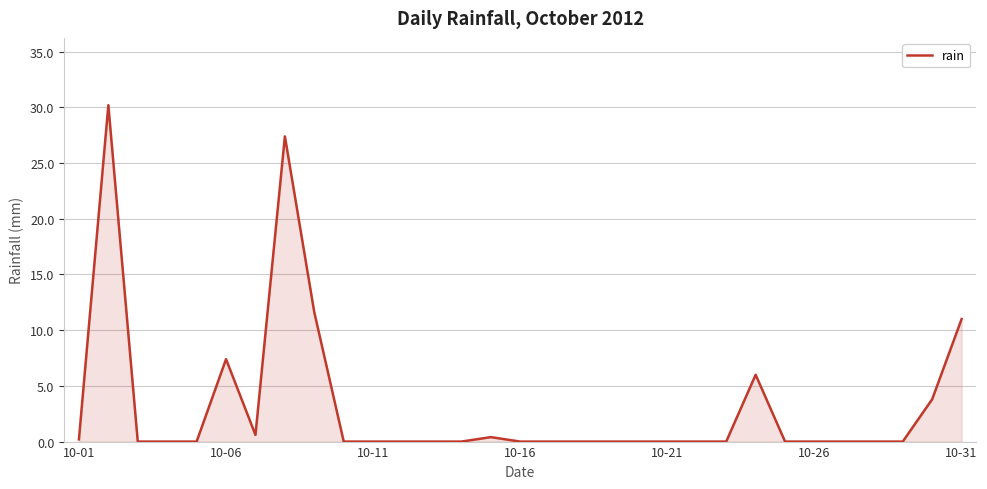

Does the chart have visible grid lines?

Yes